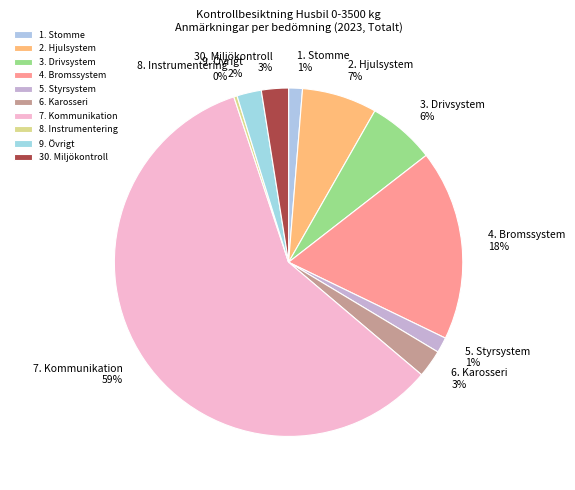

Do 1. Stomme and 5. Styrsystem together represent more than half of the pie?

No